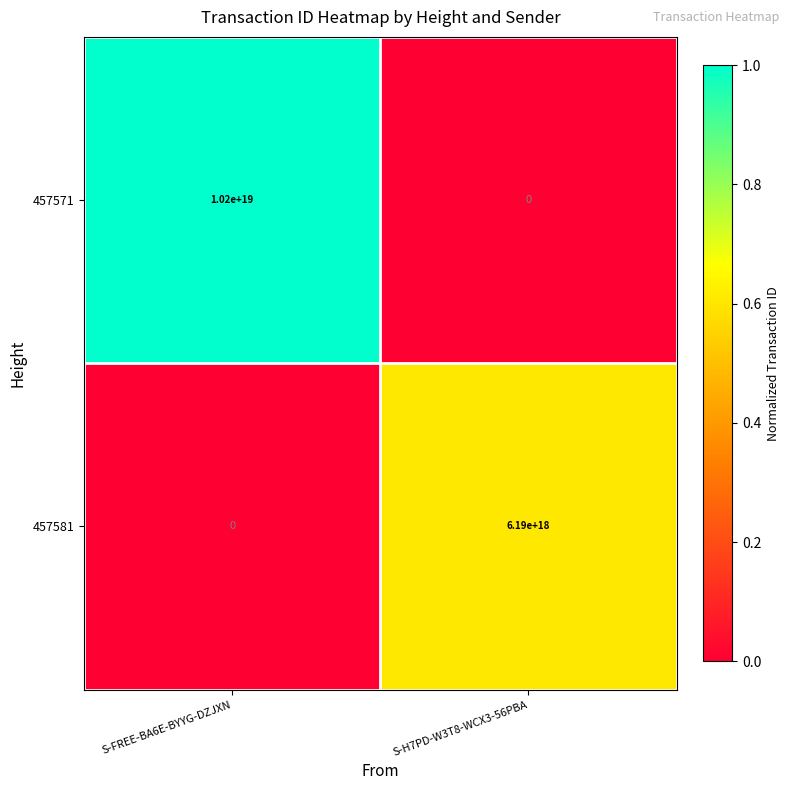

Rank the series by their maximum value, from highest to lowest.

457571, 457581